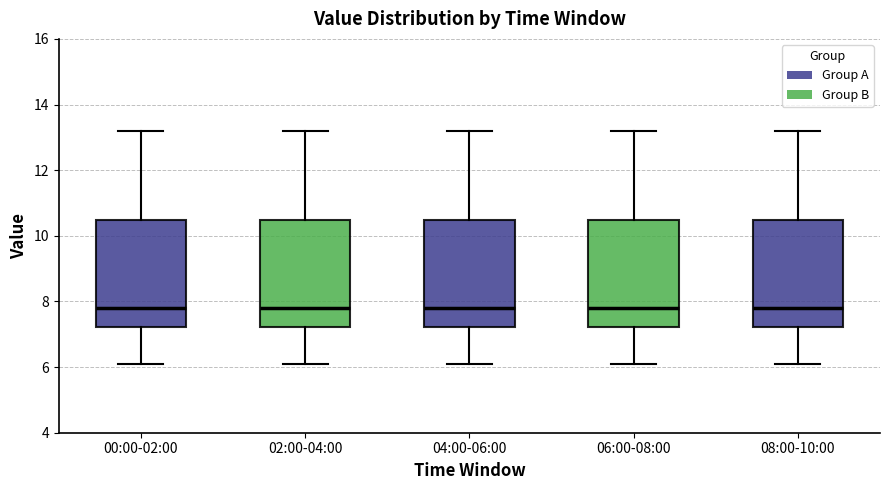

Reading left to right, read every box against the y-axis: the position of its median line, the range the box covers, and the ends of its whiskers. The values are not printed on the chart, so give them approximately, as read against the axis.

00:00-02:00: median 7.8, box 7.2 to 10.4, whiskers 6.2 to 13.2
02:00-04:00: median 7.8, box 7.2 to 10.4, whiskers 6.2 to 13.2
04:00-06:00: median 7.8, box 7.2 to 10.4, whiskers 6.2 to 13.2
06:00-08:00: median 7.8, box 7.2 to 10.4, whiskers 6.2 to 13.2
08:00-10:00: median 7.8, box 7.2 to 10.4, whiskers 6.2 to 13.2